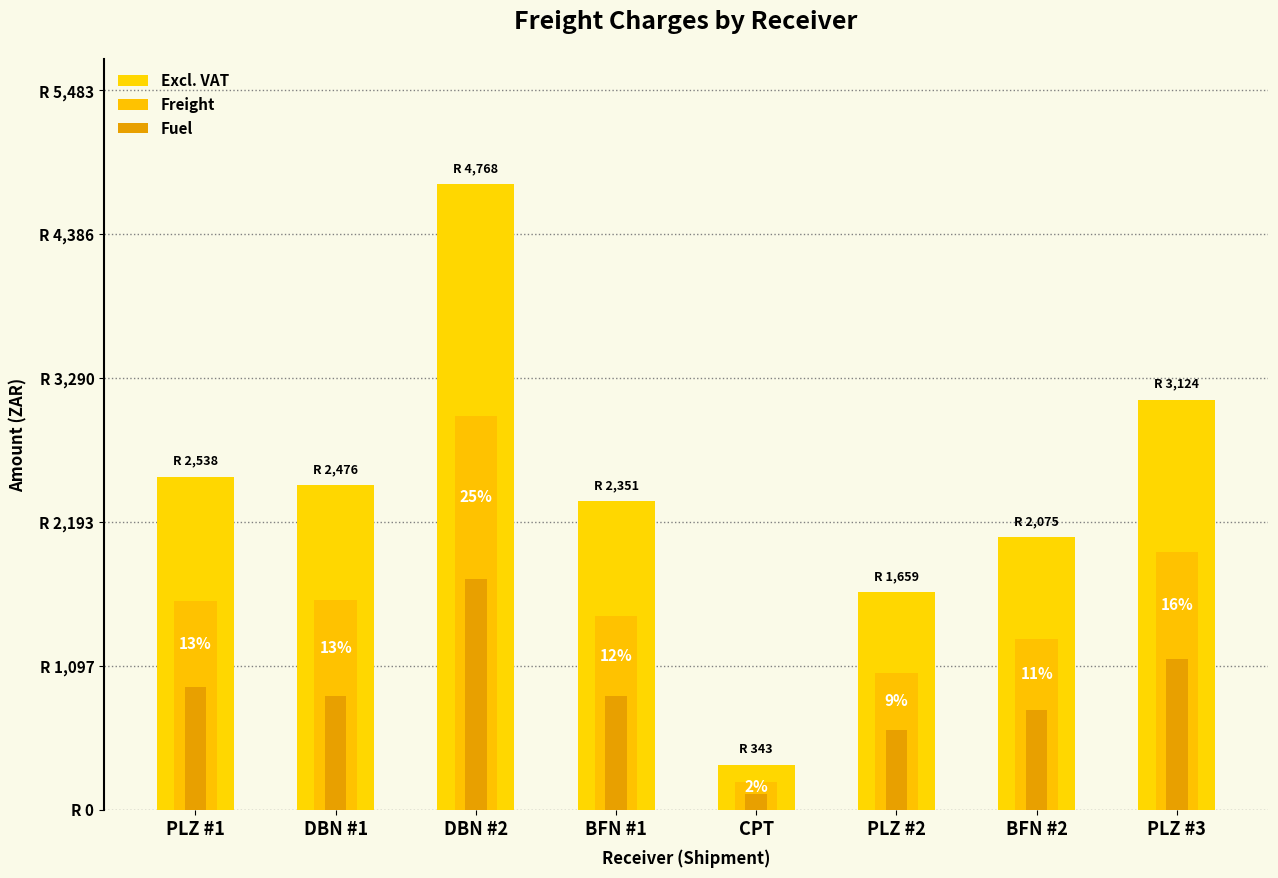

Rank the categories by Freight value from lowest to highest.

CPT, PLZ #2, BFN #2, BFN #1, PLZ #1, DBN #1, PLZ #3, DBN #2